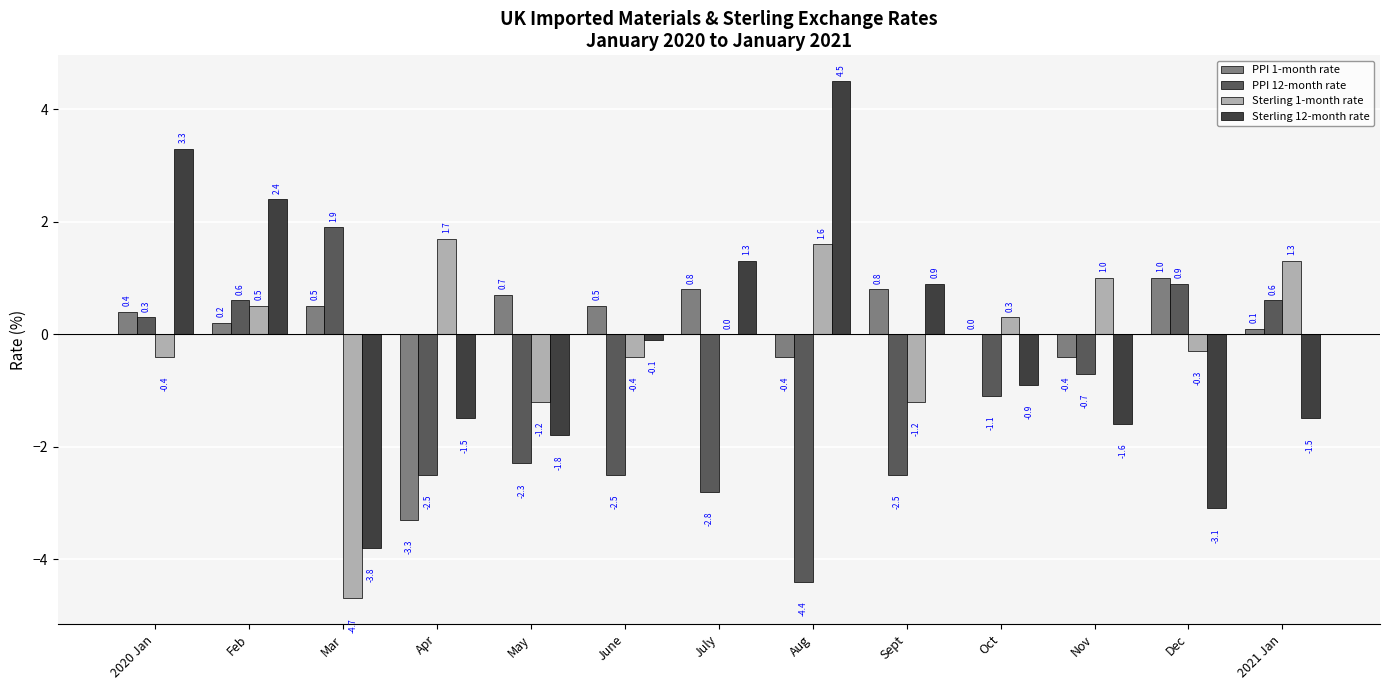

The Sterling 1-month rate series shows 1.7 at Apr. True or false?

True